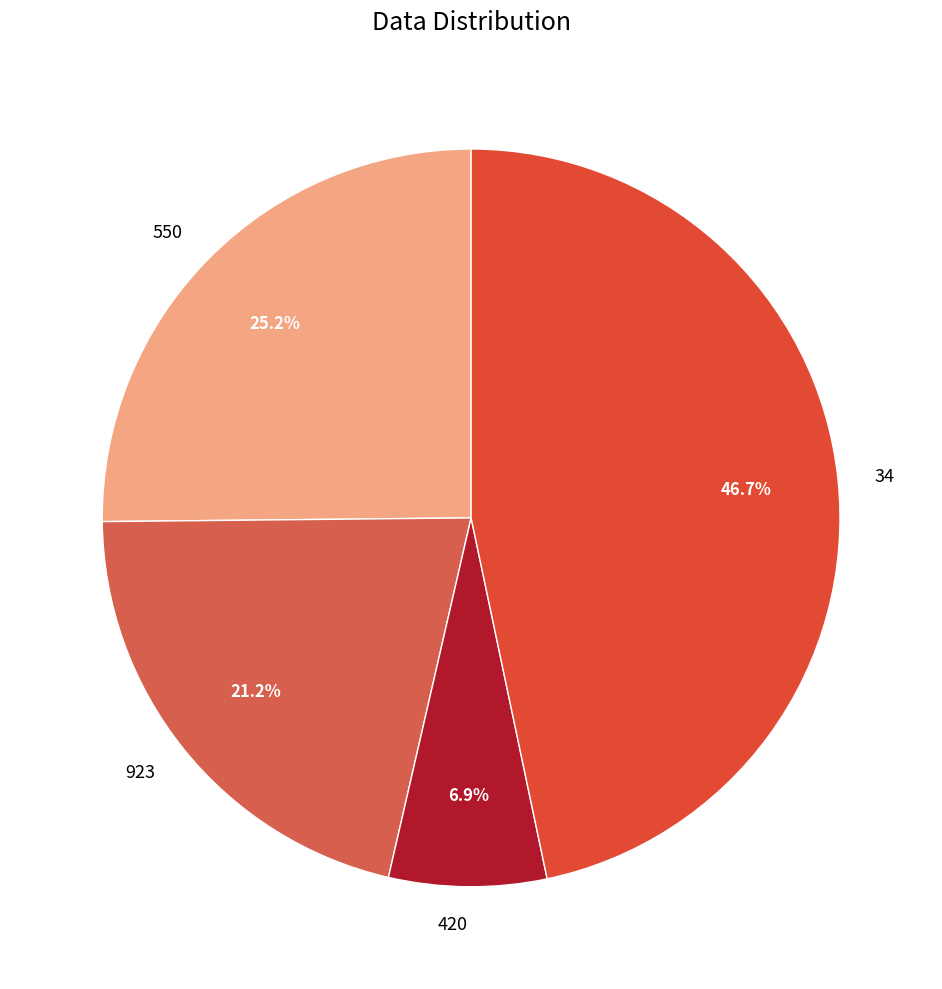

Approximately how many times larger is the value at 34 compared to 923?

2.2